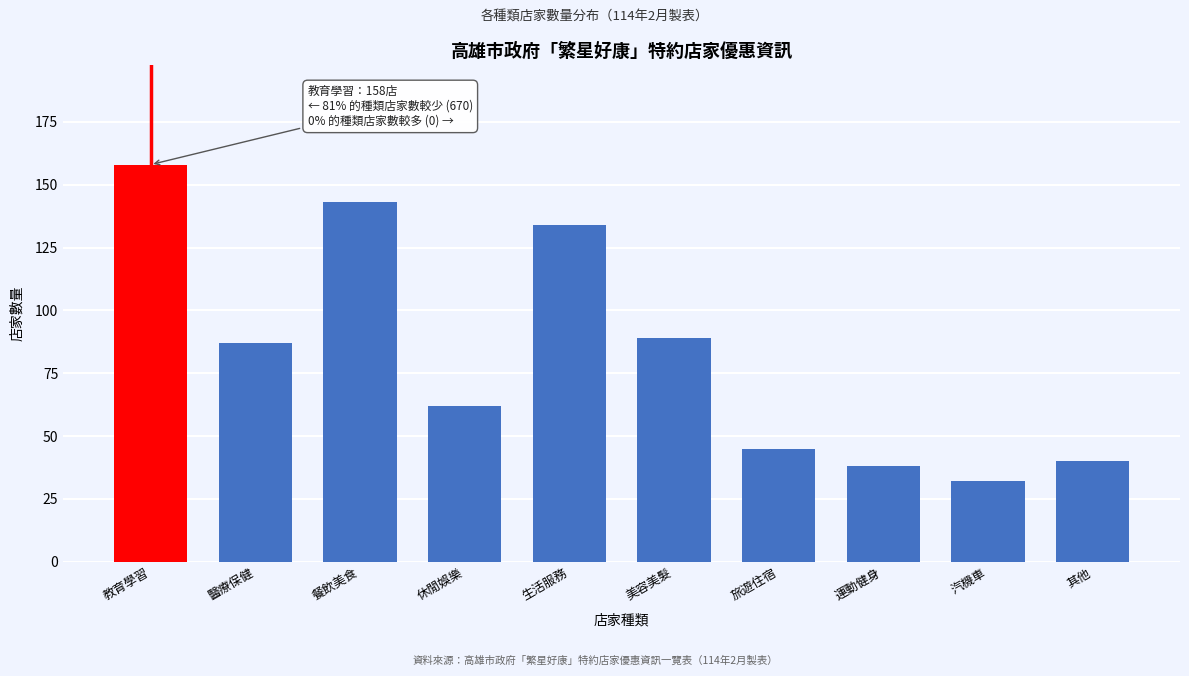

Reading left to right, transcribe all the data shown in this chart.

158	87	143	62	134	89	45	38	32	40